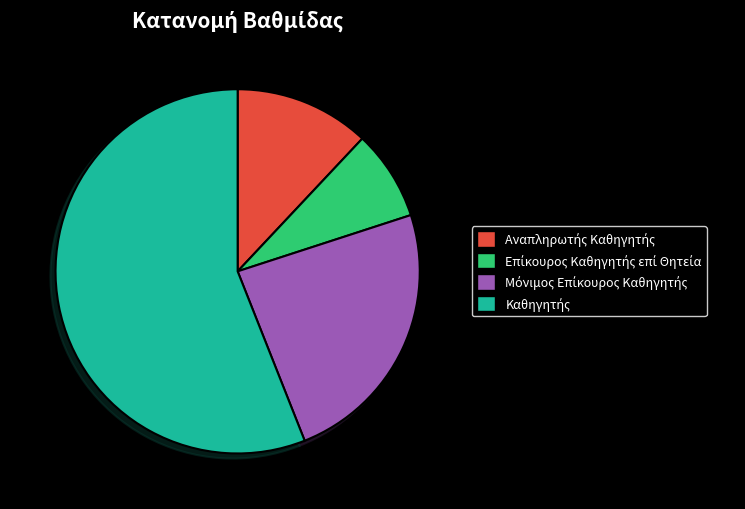

Is there any slice that represents more than half of the pie?

Yes